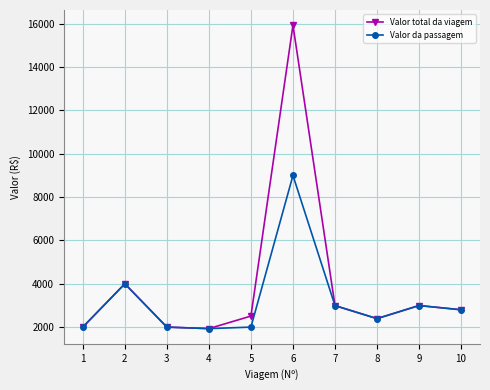

What is the sum of the Valor total da viagem values at 3 and 4?

3930.3